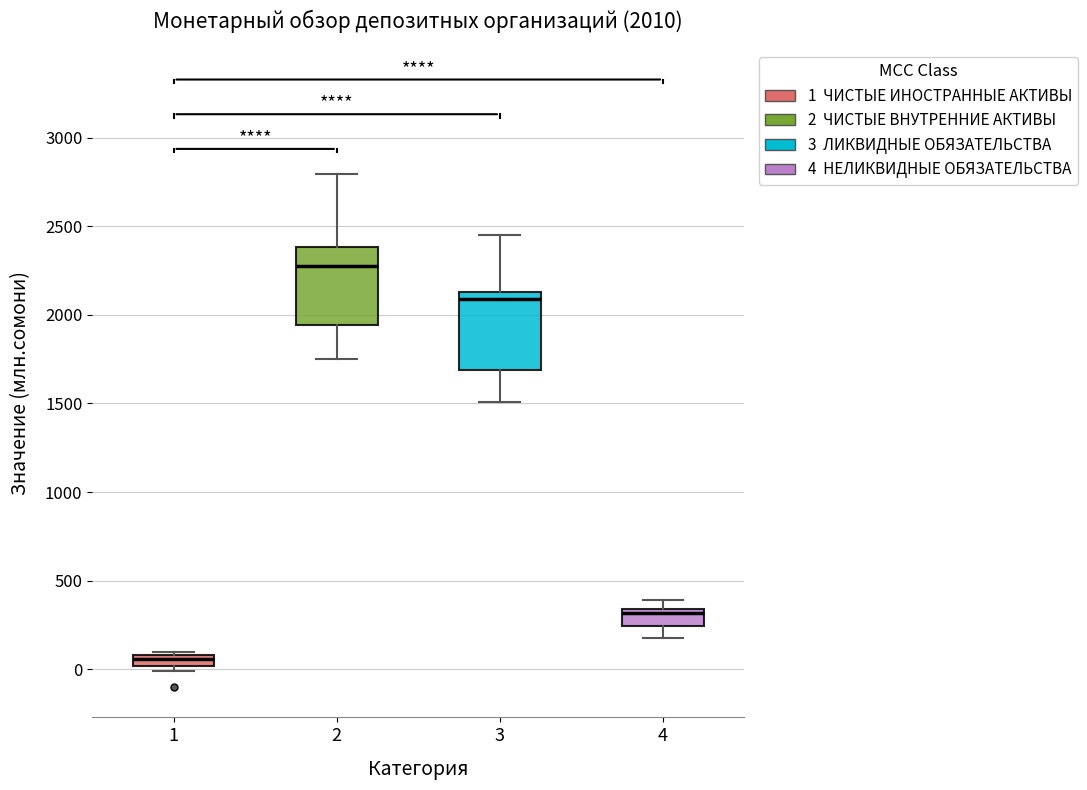

Which box has the highest median line?

2